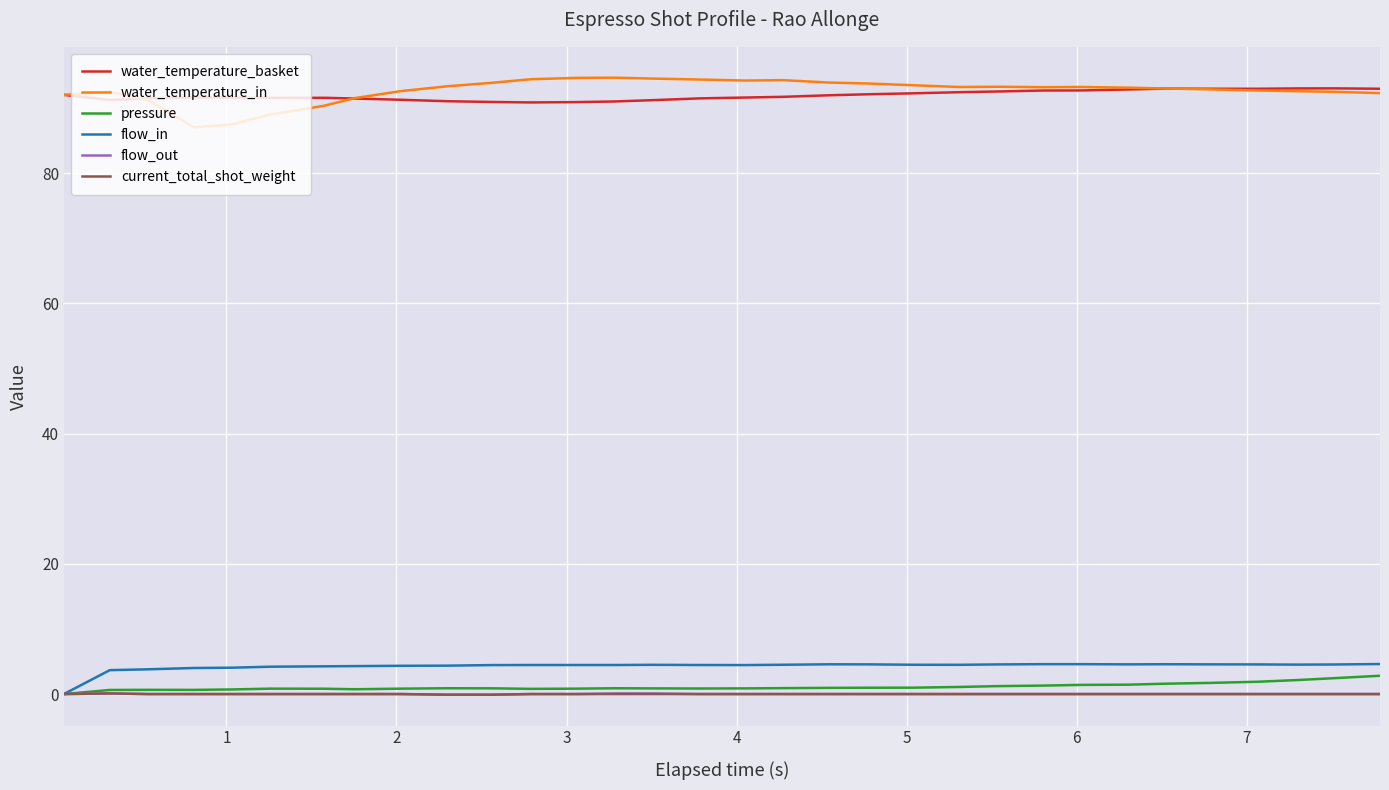

Which series has the widest spread of values?

water_temperature_in